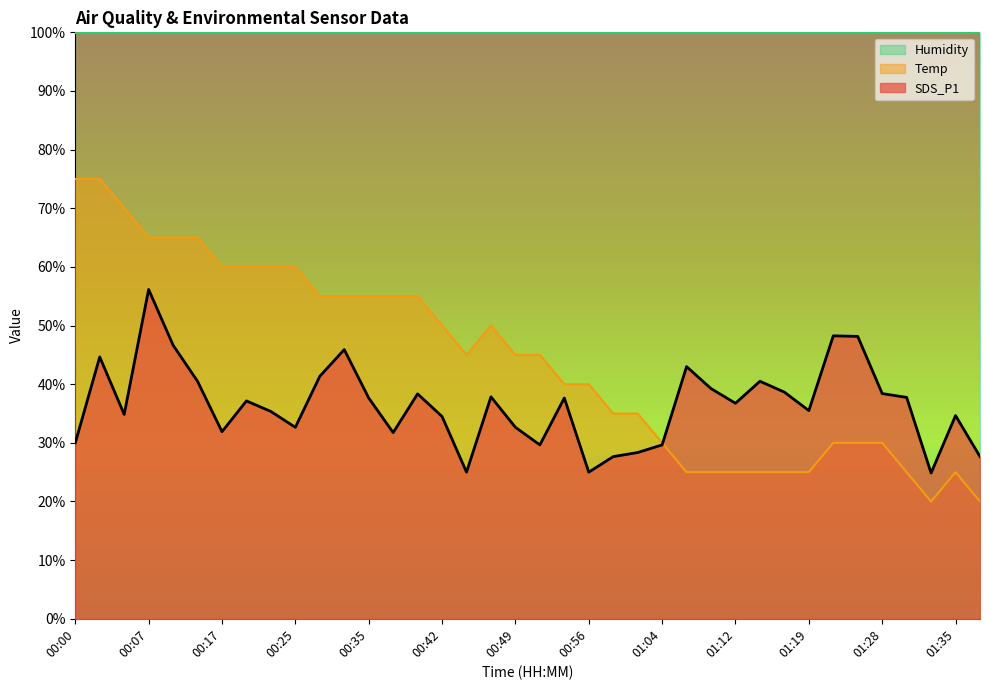

At which label does Temp reach its minimum?

01:33